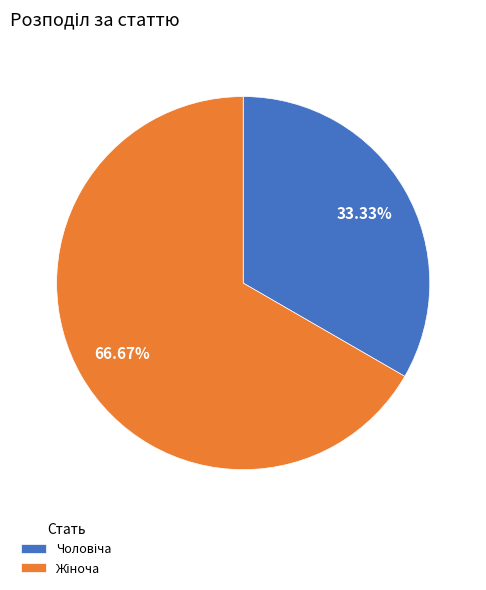

To the nearest percent, what is the average slice percentage?

50%